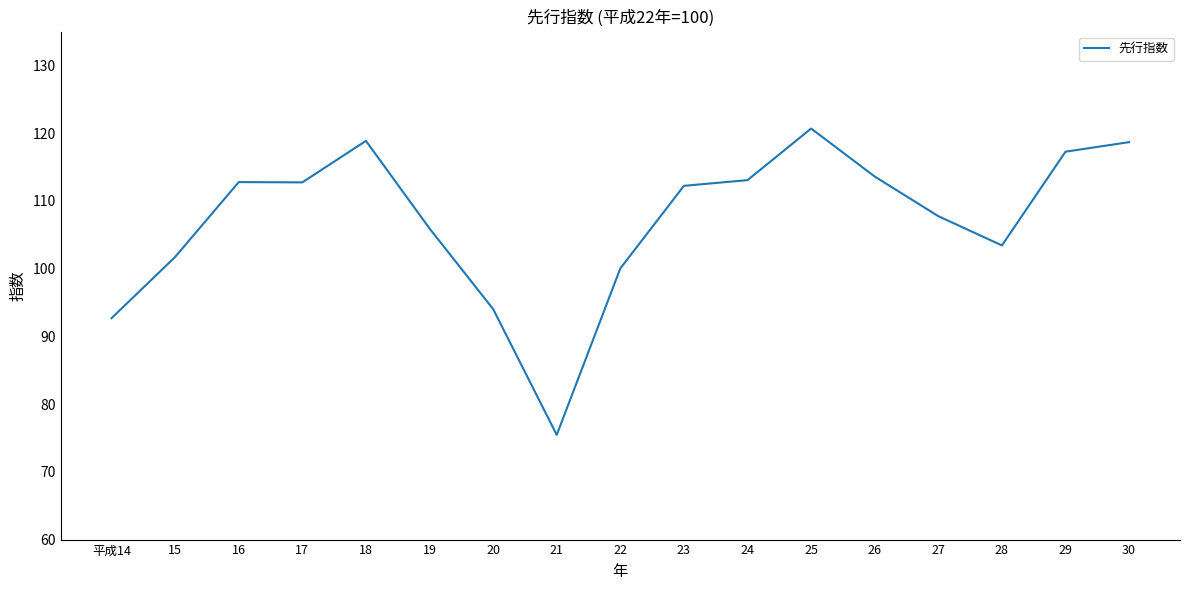

Does the chart display data point markers on the line(s)?

No